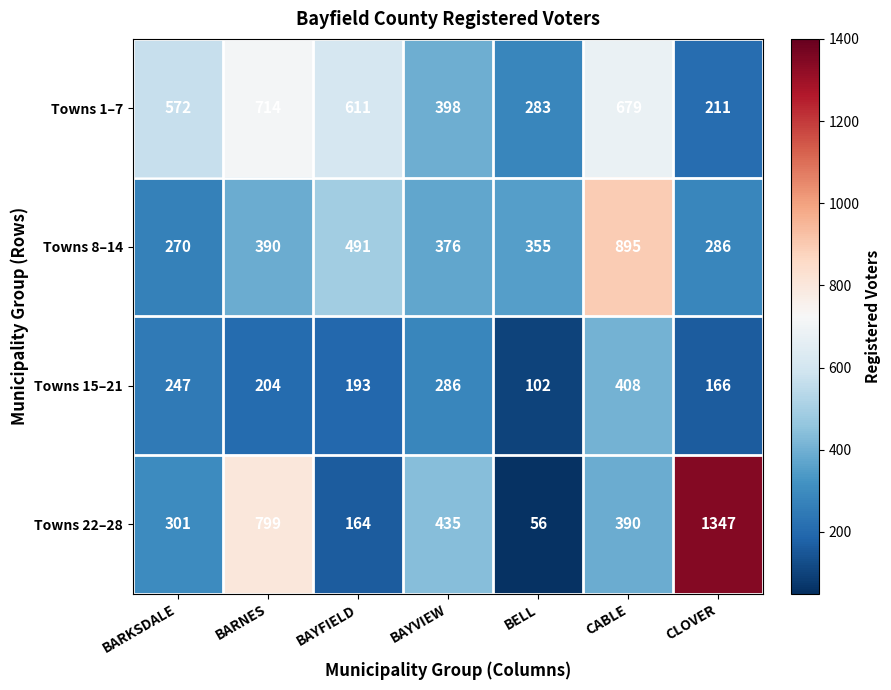

What is the maximum value shown in the chart?

1347